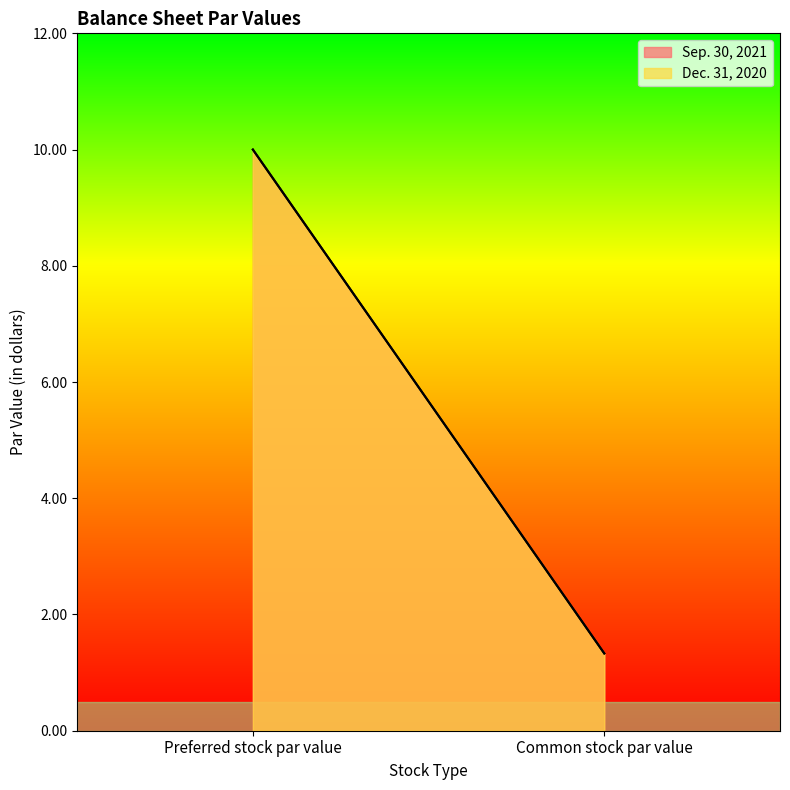

Is the value of Sep. 30, 2021 at Common stock par value greater than the value of Dec. 31, 2020 at Preferred stock par value?

No